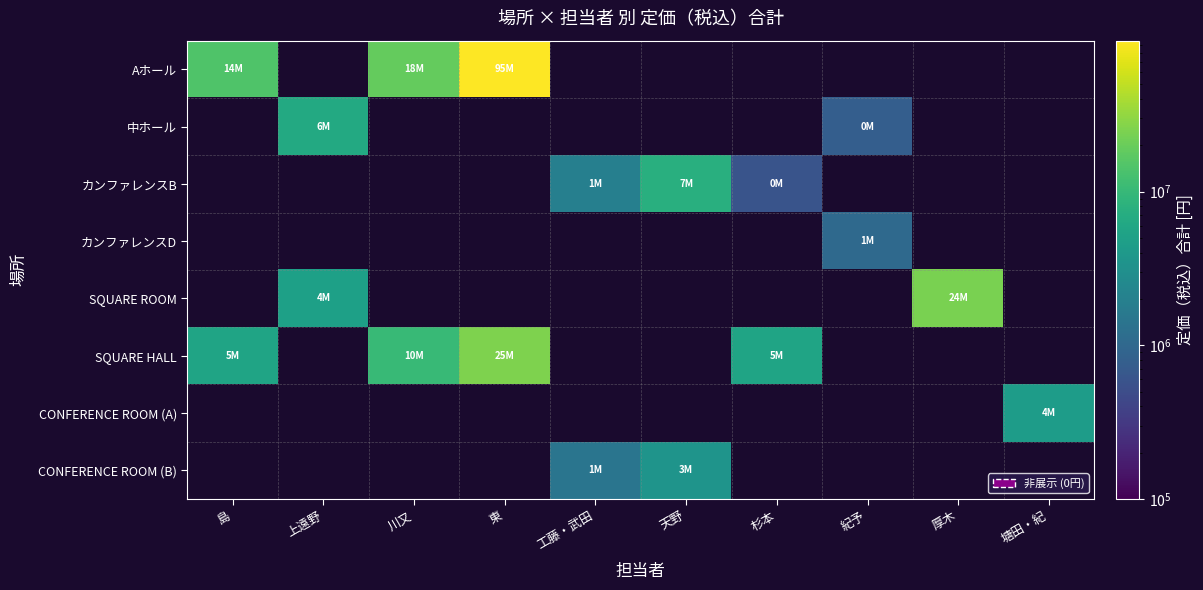

At how many categories does at least one series exceed 47843018?

1